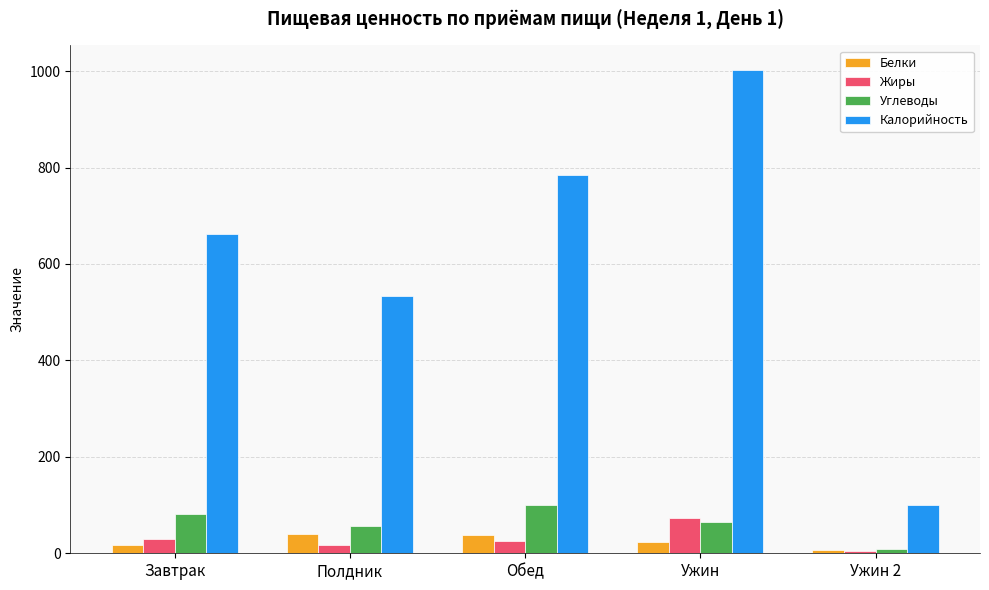

How many data points in Жиры are less than 24?

2